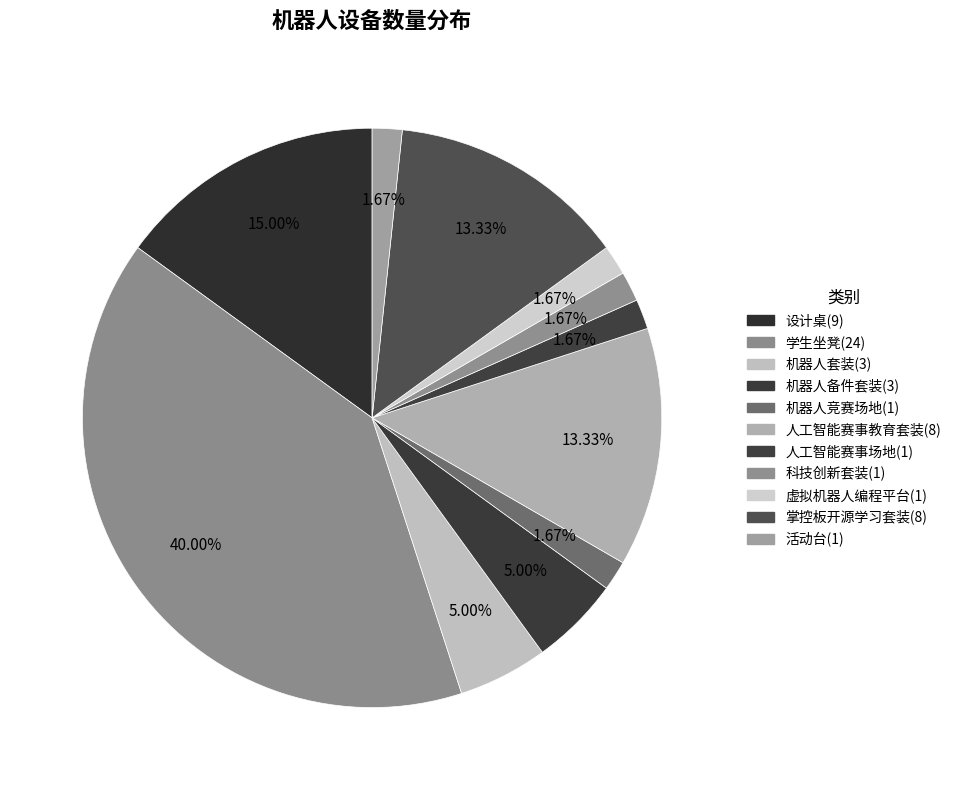

Is it true that 学生坐凳 is 46% of the pie?

False